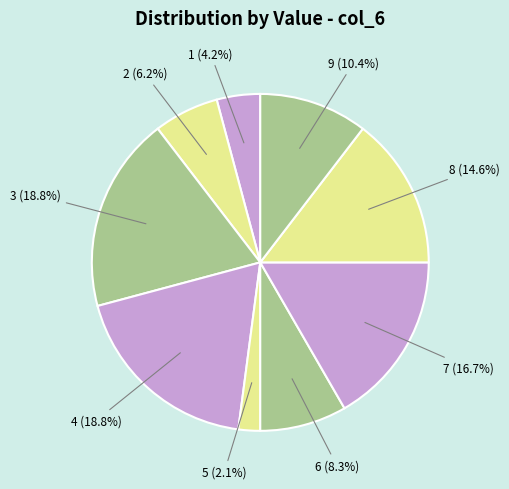

Is there any slice that represents more than half of the pie?

No